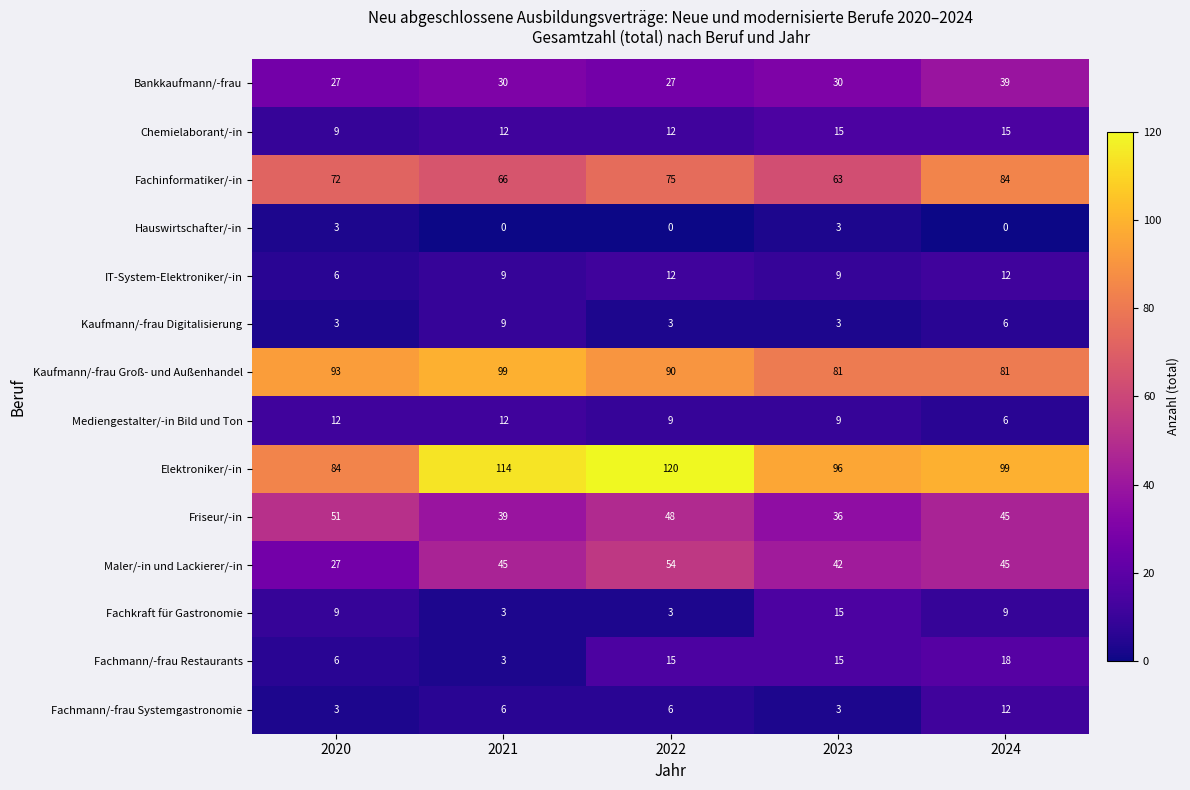

Which series has the widest spread of values?

Elektroniker/-in